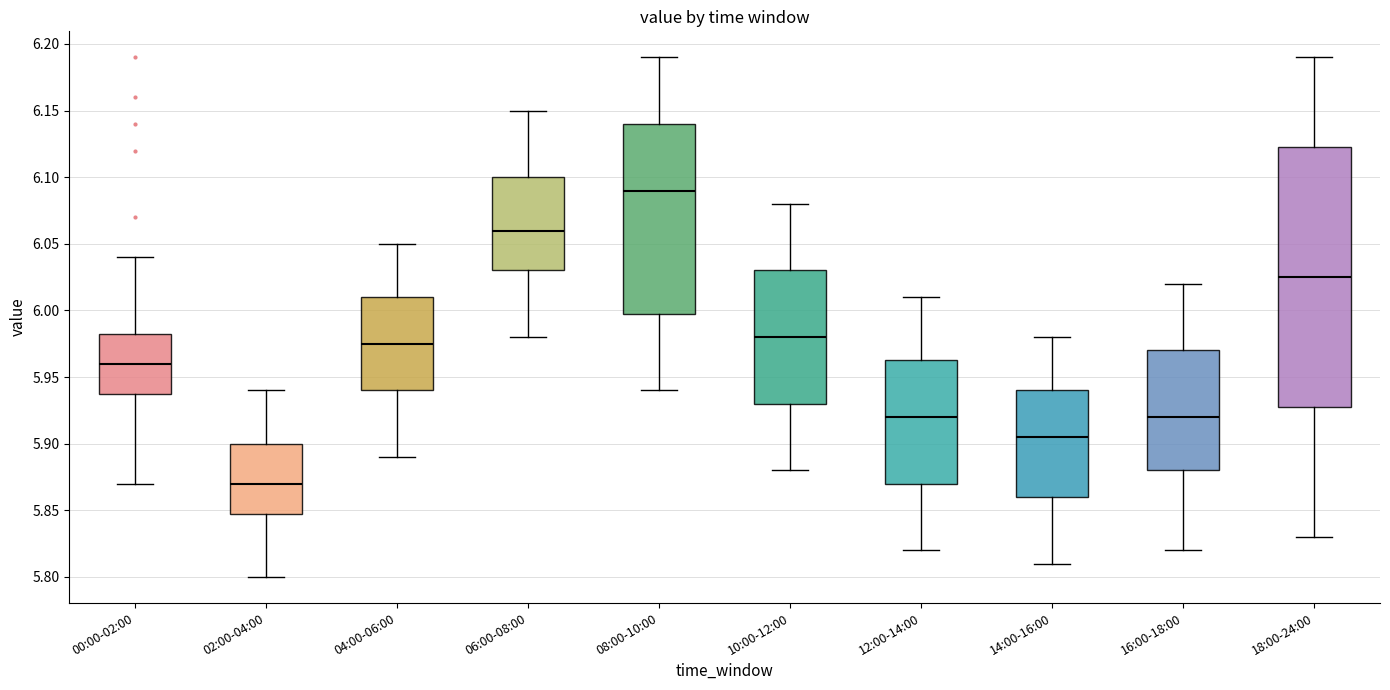

Comparing the boxes themselves (not the whiskers), which one is the tallest?

18:00-24:00